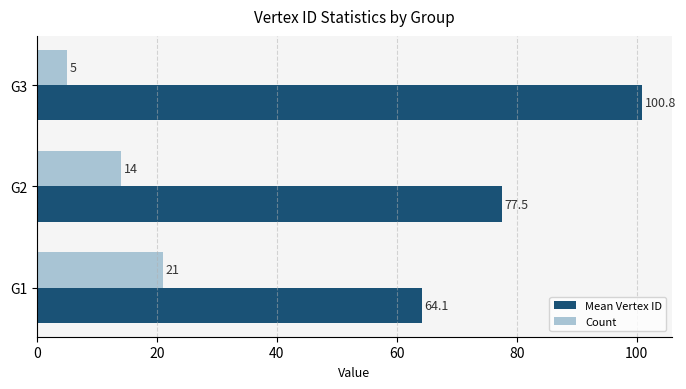

Is it true that Mean Vertex ID equals 111.1 at G2?

False